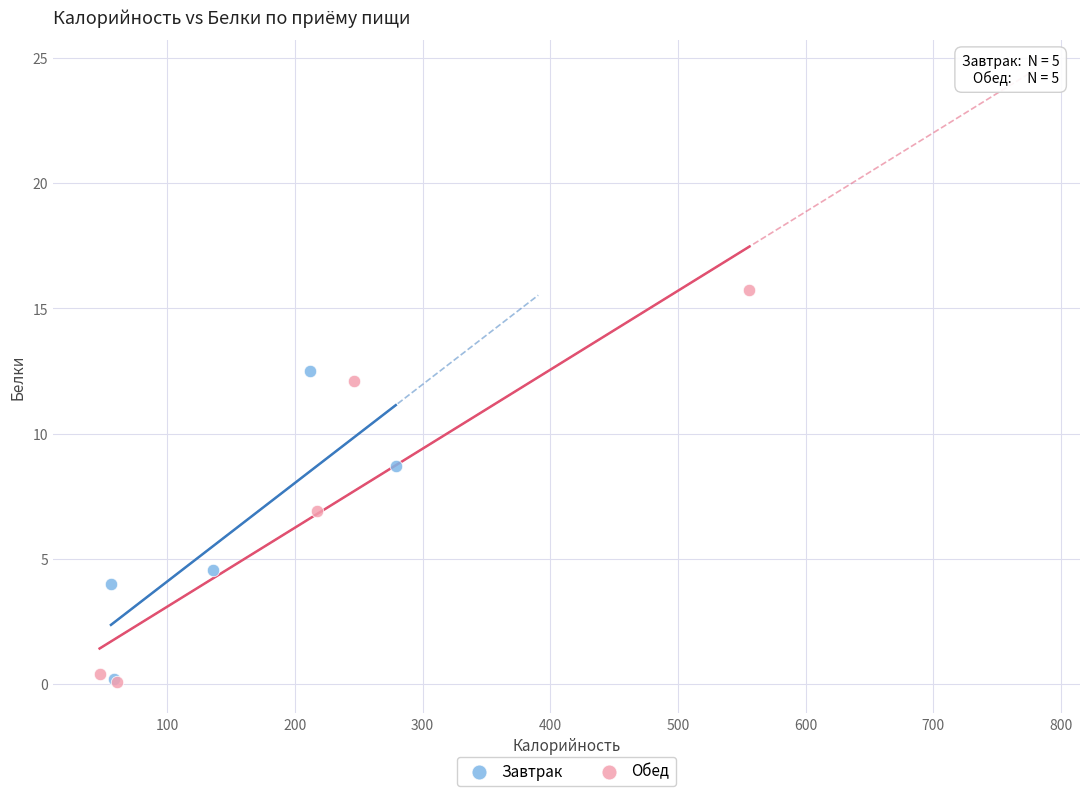

Which series contains the highest Y value?

Обед